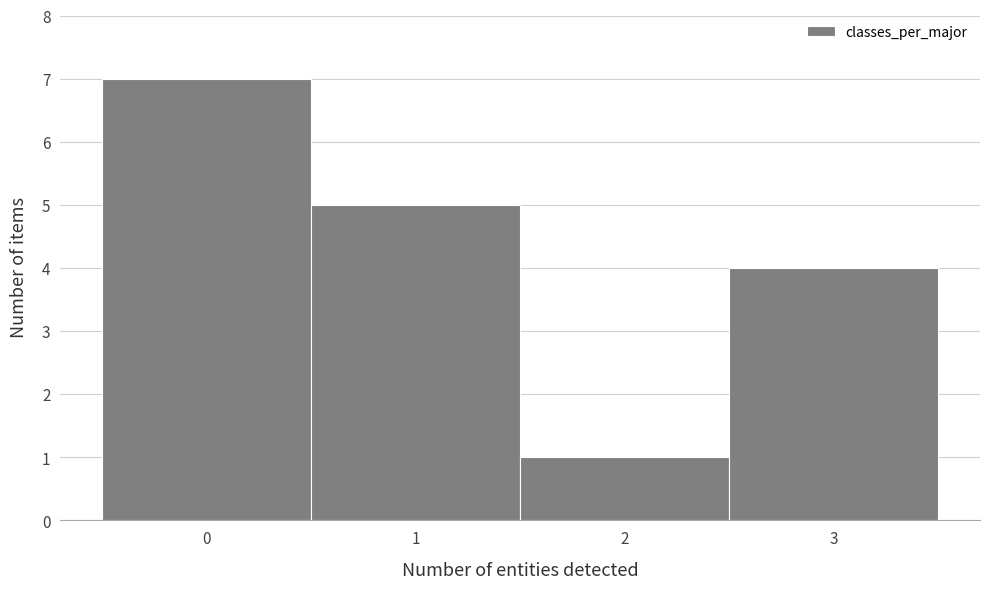

What is the height of the bar covering 2.5 to 3.5 on the x-axis? The values are not printed on the chart, so give them approximately, as read against the axis.

4